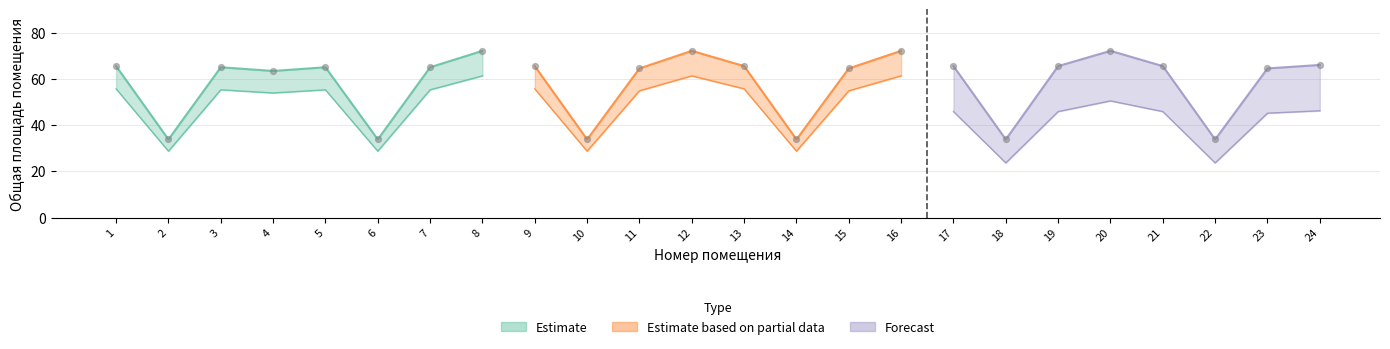

Which series has the largest total across all categories?

Estimate based on partial data